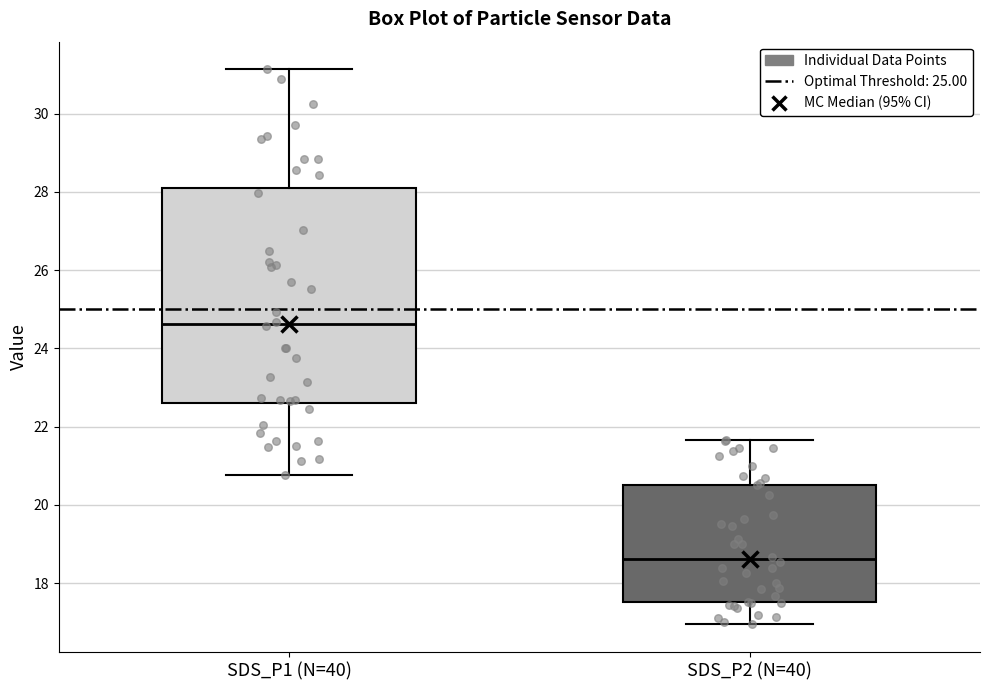

Comparing the boxes themselves (not the whiskers), which one is the tallest?

SDS_P1 (N=40)